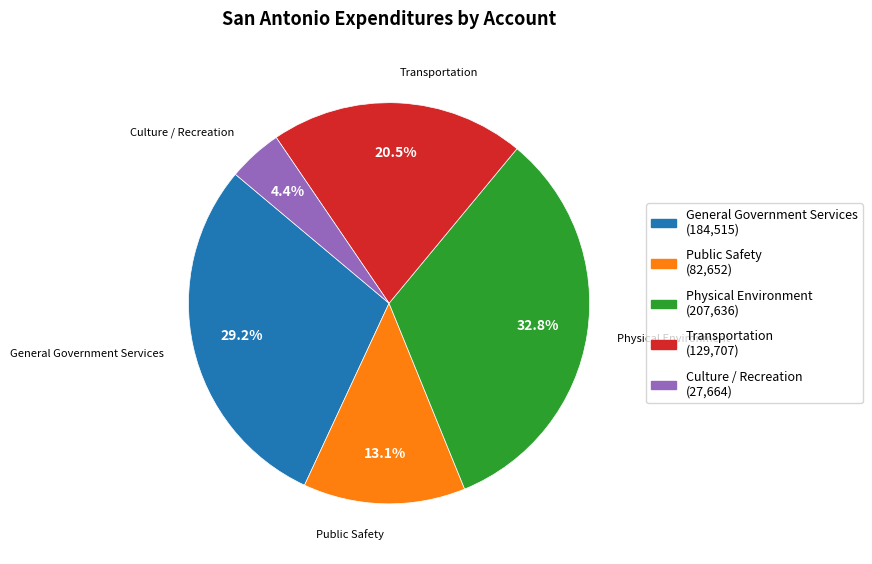

To the nearest percent, what is the difference between the General Government Services and Public Safety slice percentages?

16%